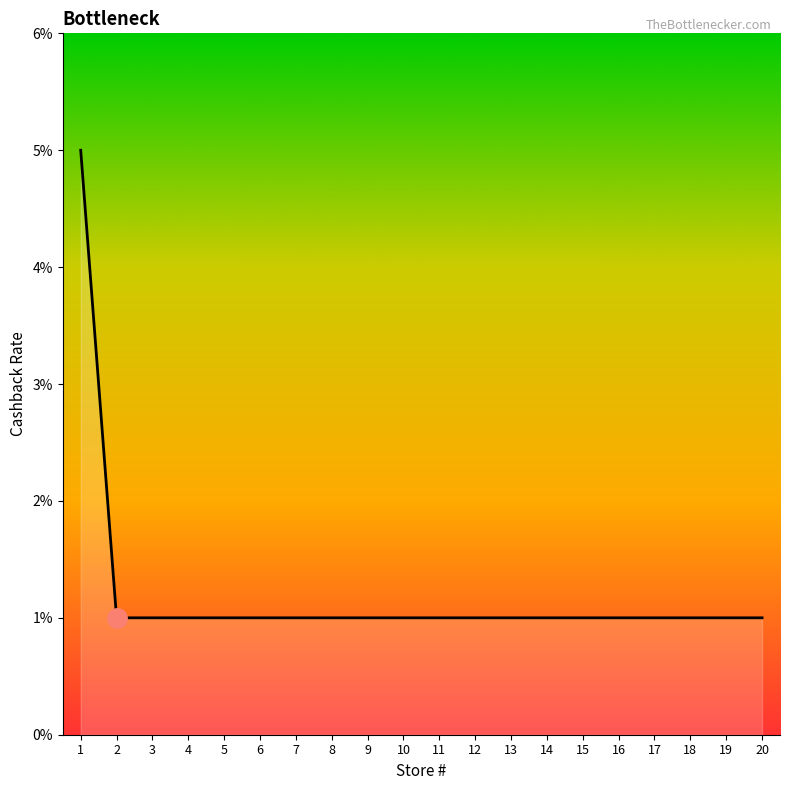

Does the chart display data point markers on the line(s)?

No